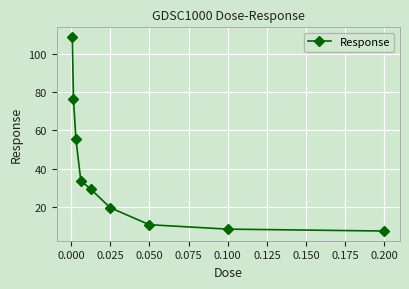

True or false: there are more than 2 points higher than both neighbors.

False